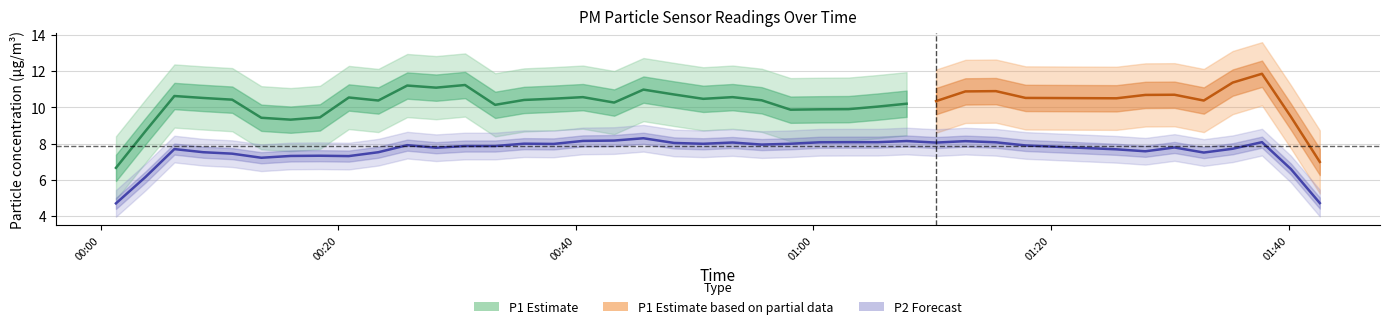

Which series has the widest spread of values?

P1